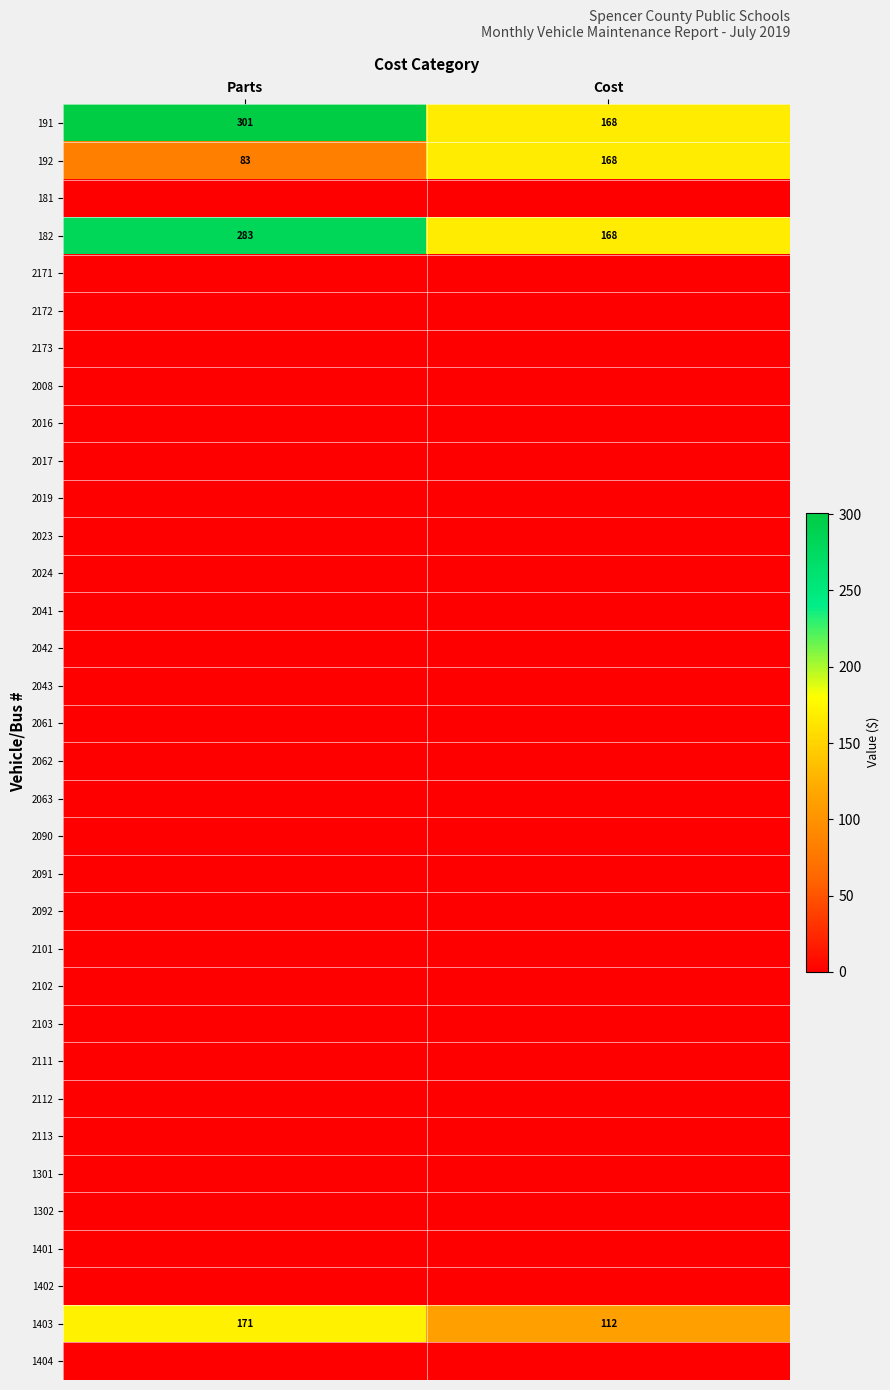

Read the 192 value at Cost, to the nearest 10.

170